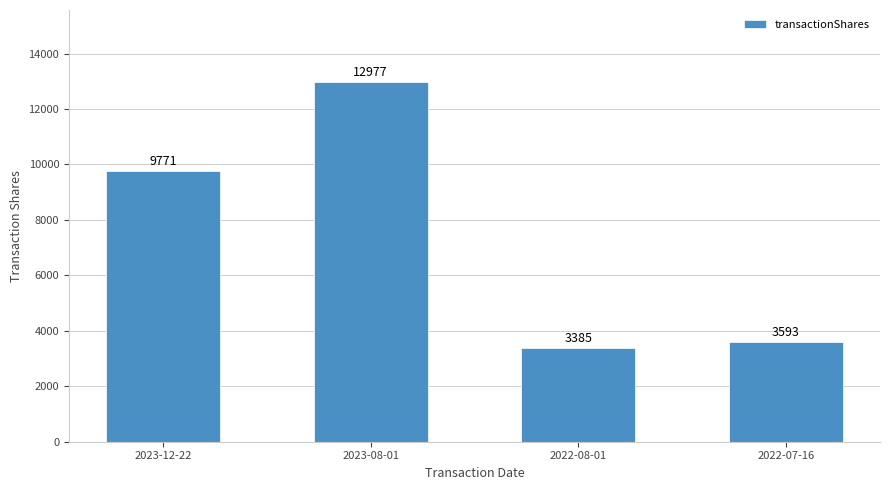

What is the greatest value displayed?

12977